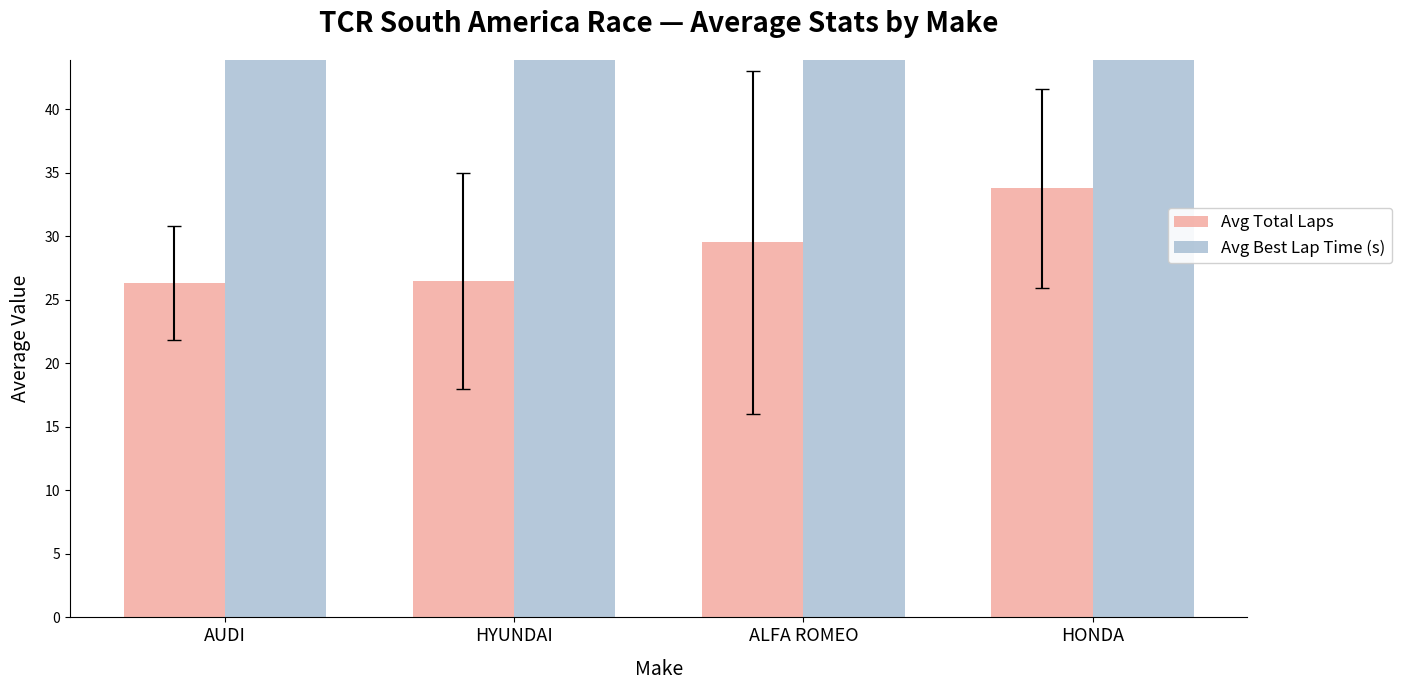

What is the greatest value displayed?

85.7